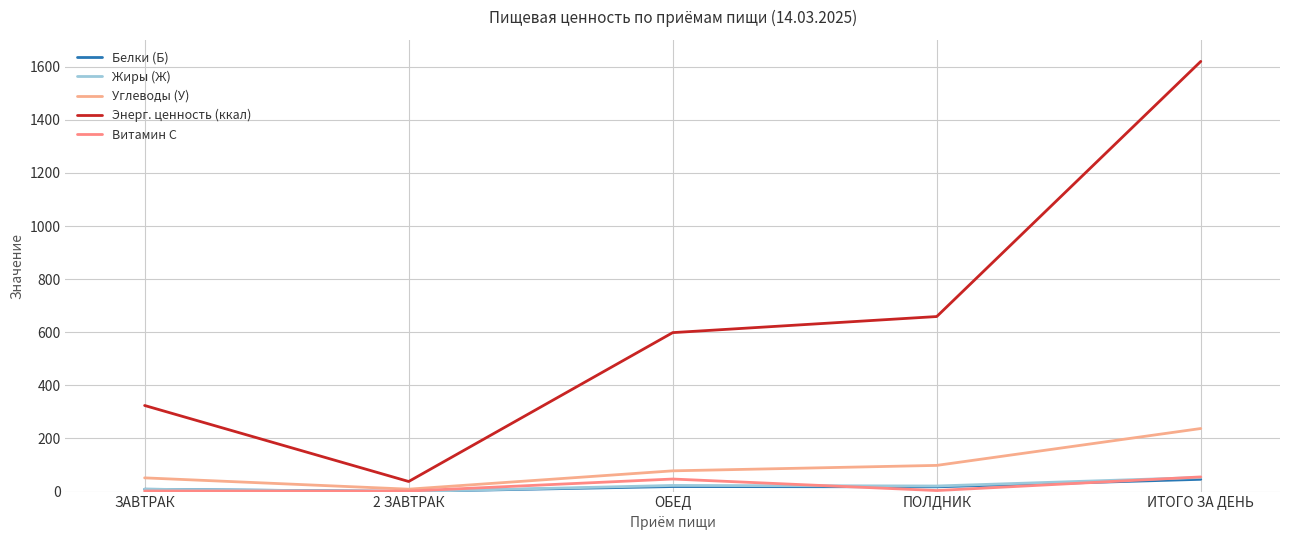

True or false: Углеводы (У) and Энерг. ценность (ккал) intersect in this chart.

False